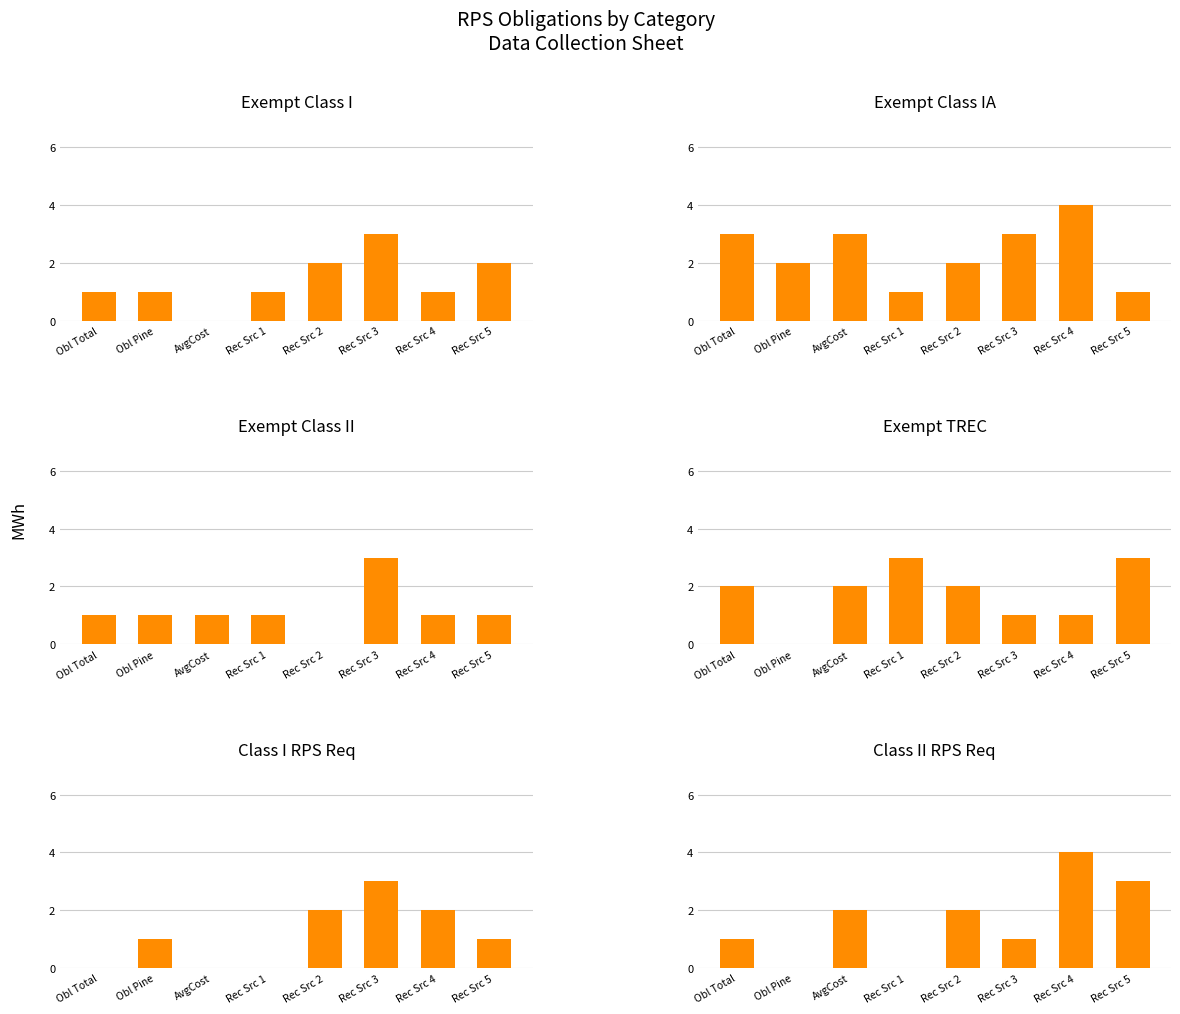

At which category is the sum across all series the highest?

Rec Src 3